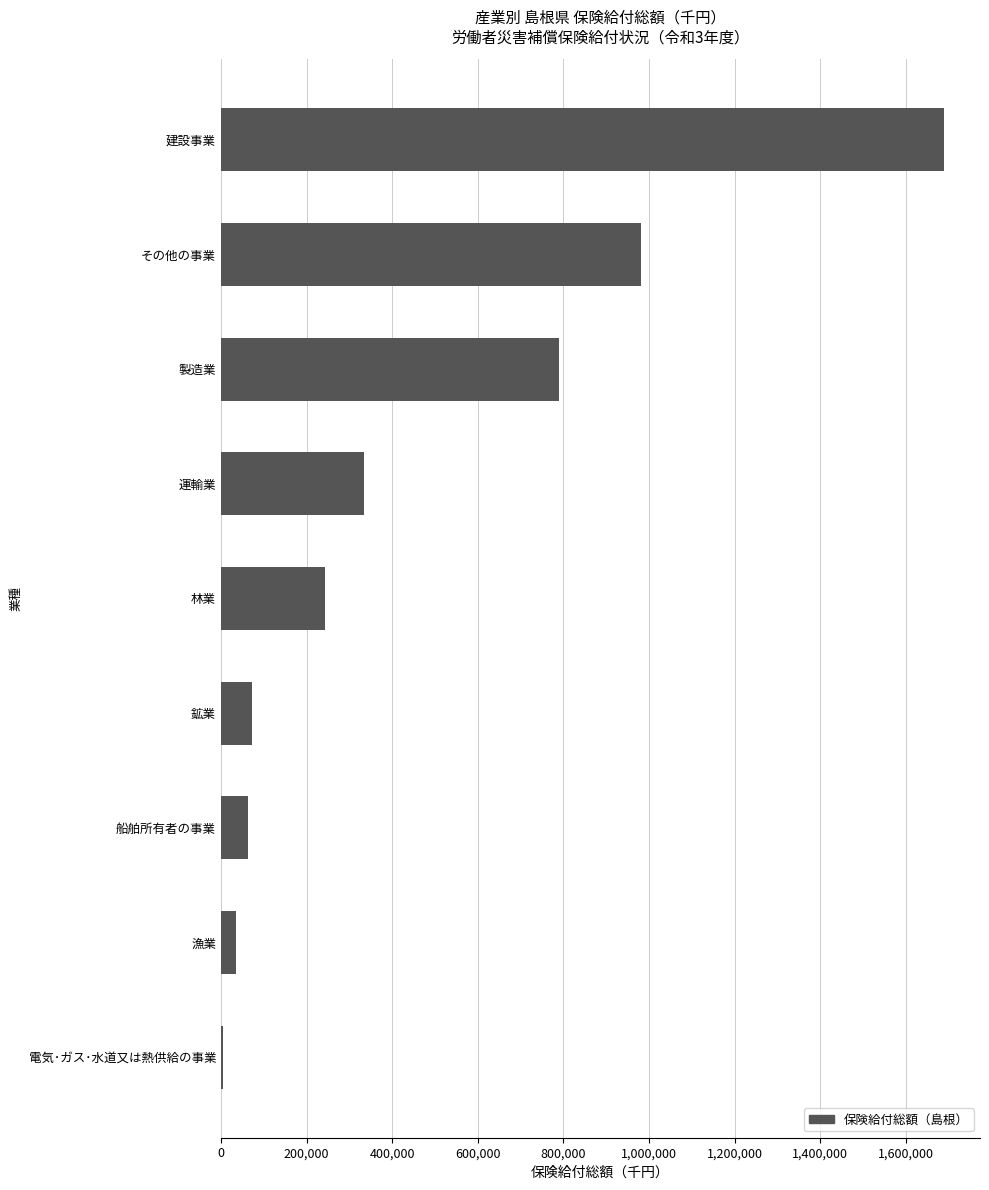

Reading bottom to top, what are all the values shown in this chart?

電気･ガス･水道又は熱供給の事業=3867	漁業=35536	船舶所有者の事業=62450	鉱業=73089	林業=243866	運輸業=334397	製造業=788952	その他の事業=981523	建設事業=1688378